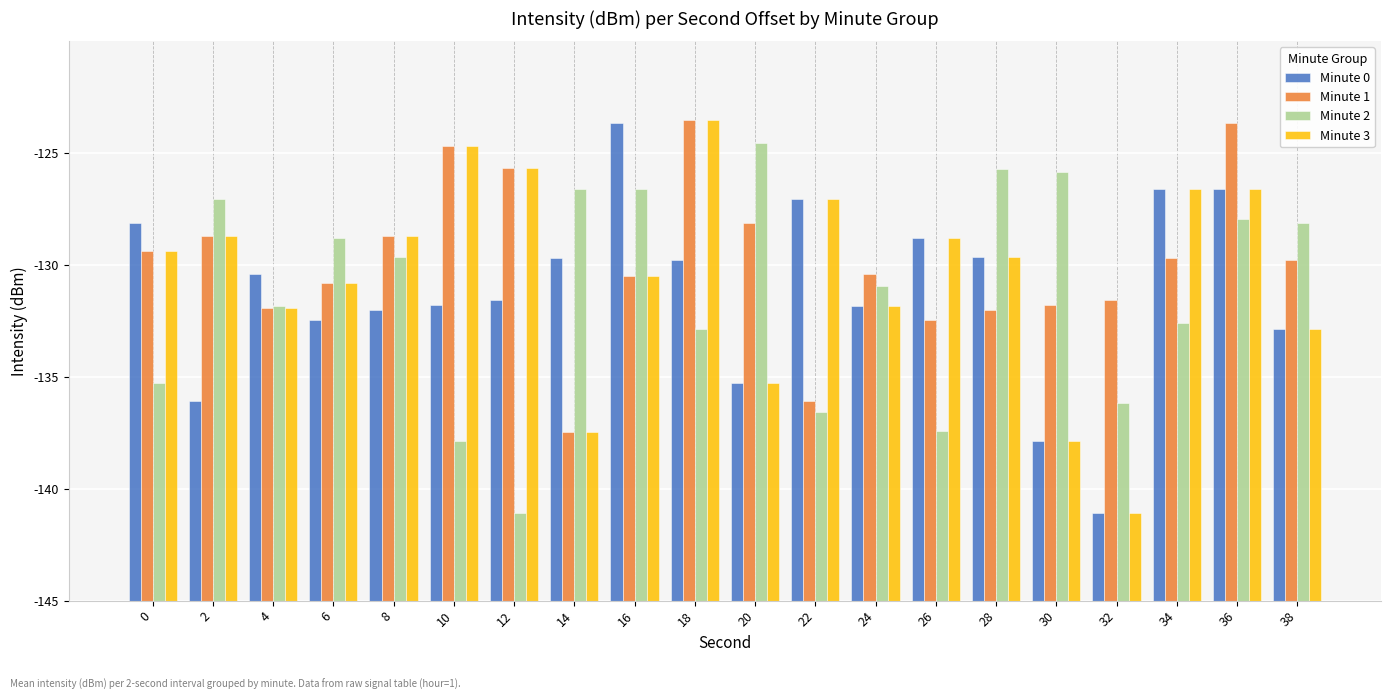

Is the value of Minute 1 at 34 greater than the value of Minute 2 at 24?

Yes